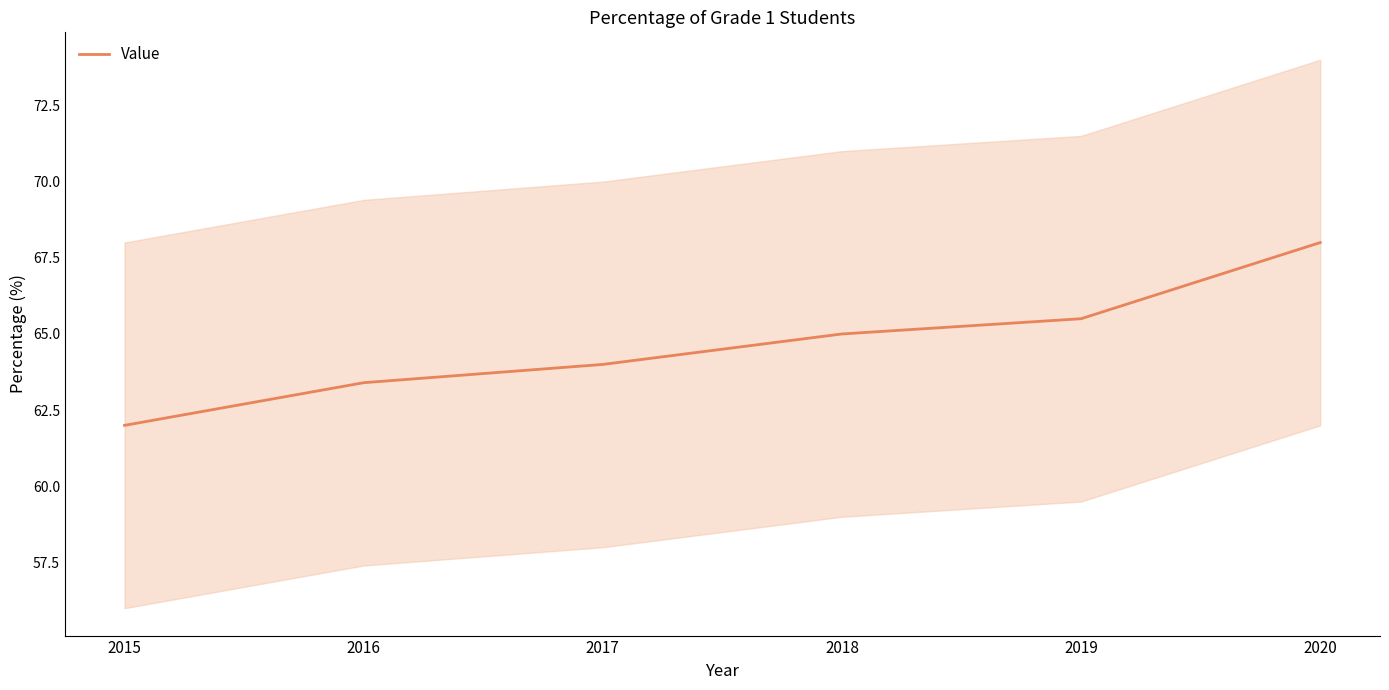

The chart shows a value of 65.5 at 2019. True or false?

True